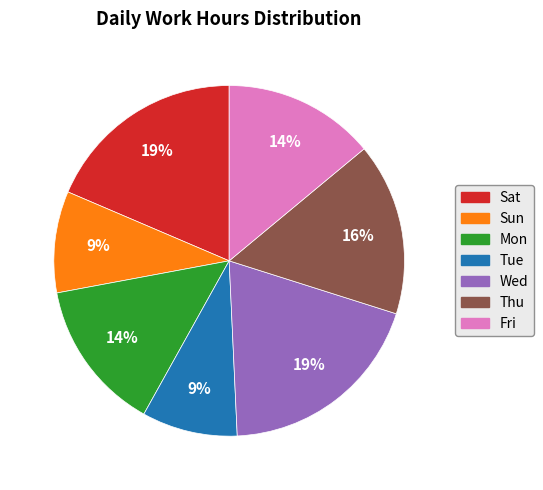

To the nearest percent, what portion does Mon represent?

14%